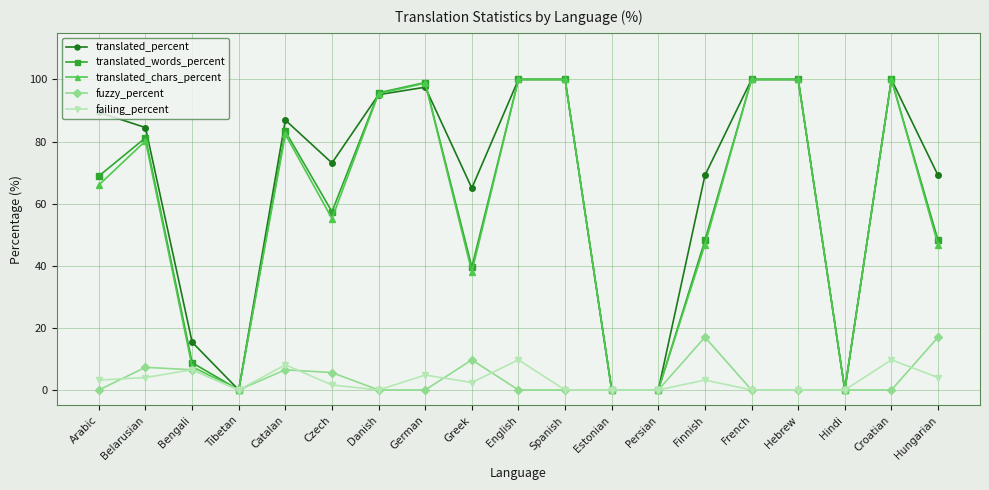

What is the spread (max minus min) of values at Finnish?

65.9